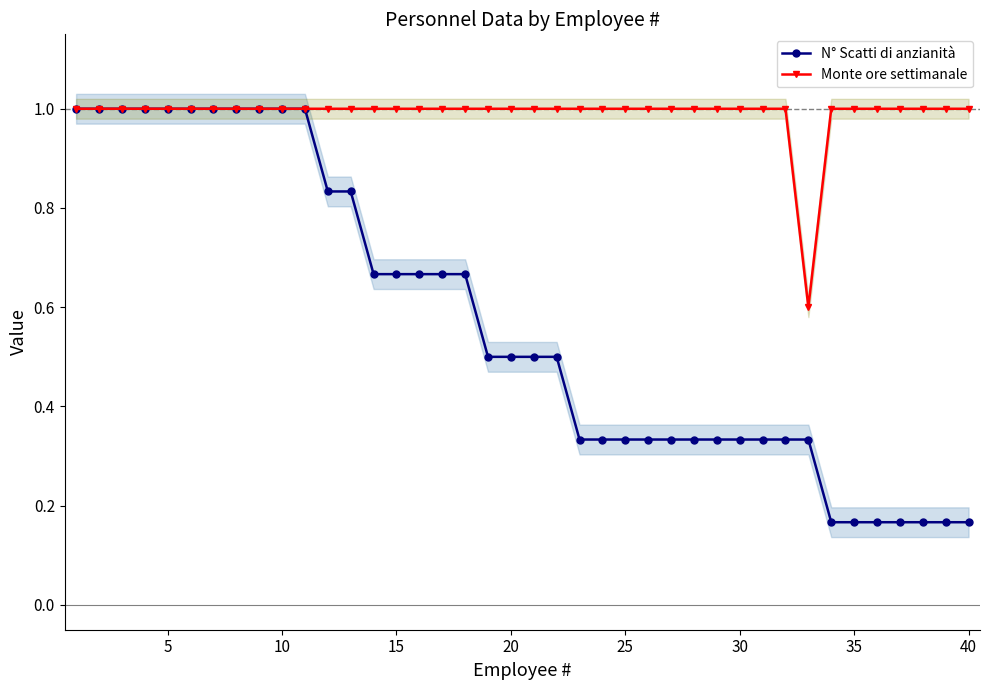

True or false: N° Scatti di anzianità has more than 1 interior local peaks.

False